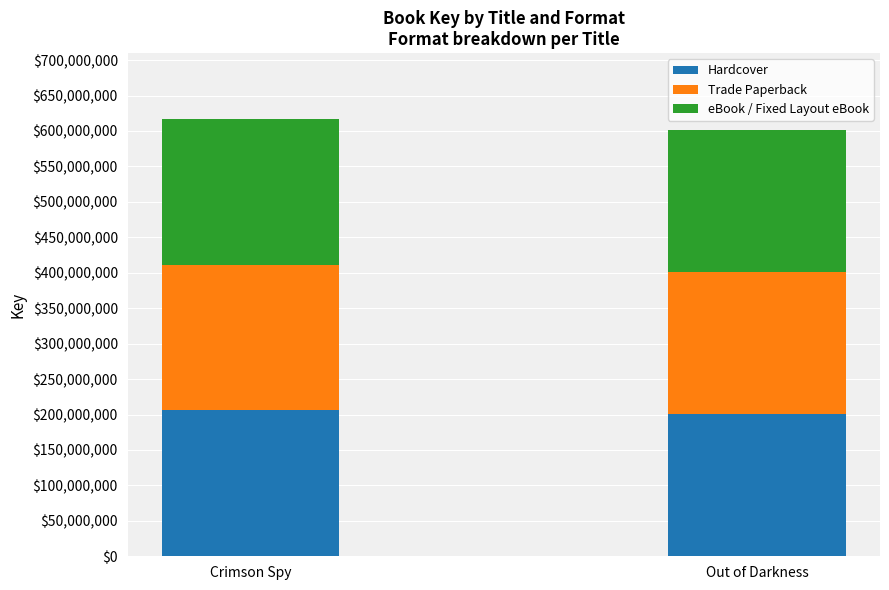

Reading left to right, what are the values for Hardcover?

Crimson Spy=205732111	Out of Darkness=200392912